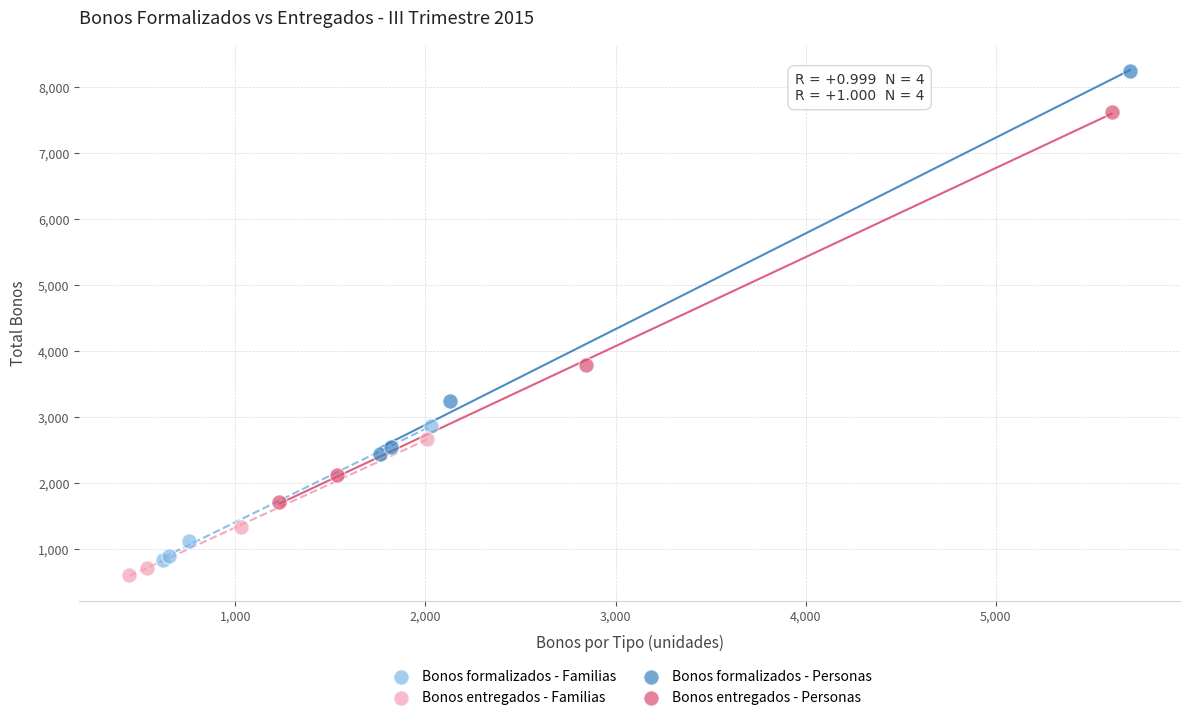

Which series reaches the maximum Y coordinate?

Bonos formalizados - Personas